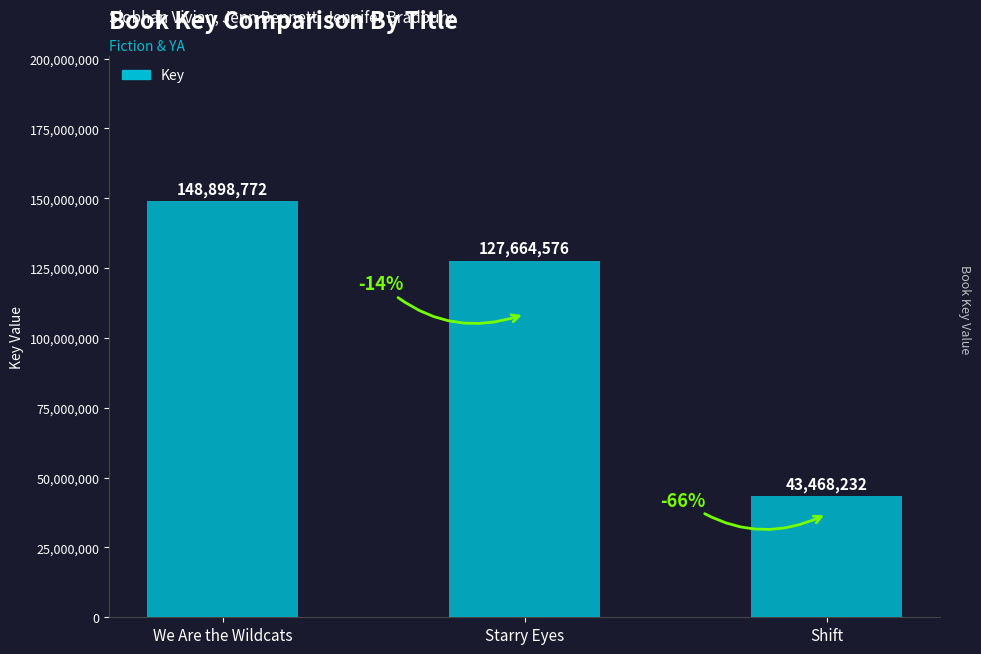

What is the difference between the values at We Are the Wildcats and Shift?

105430540